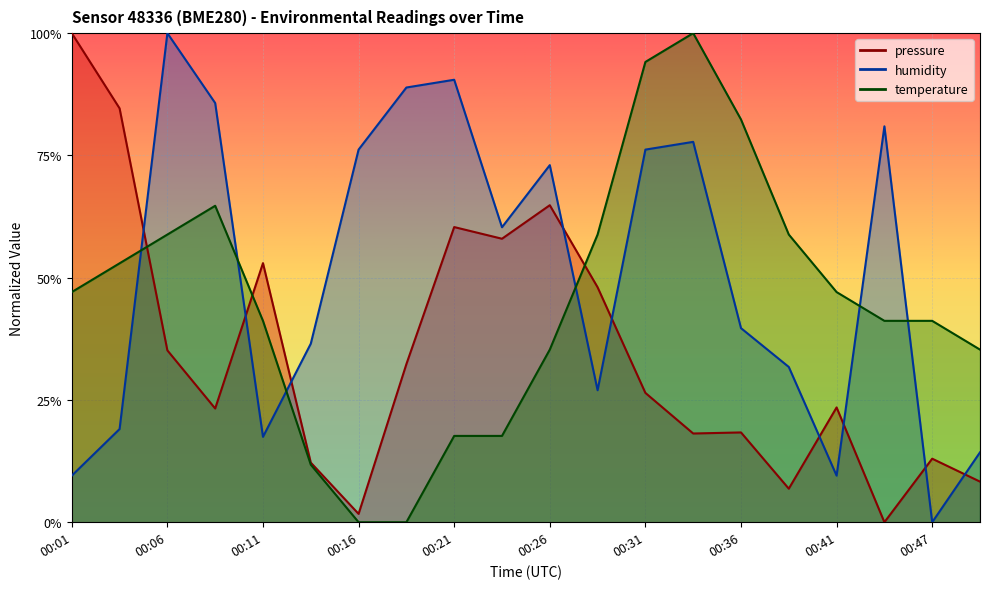

True or false: pressure has a value of 29.8 at 00:33.

False